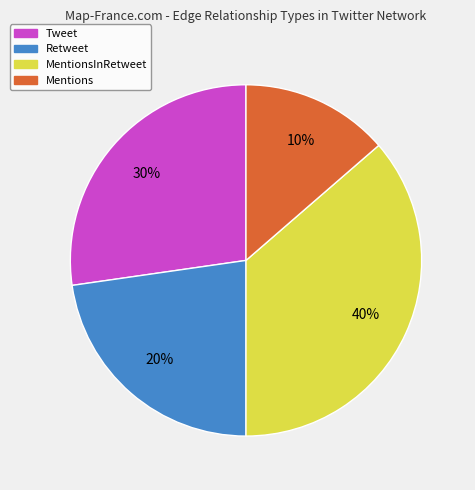

Does any single category account for the majority?

No